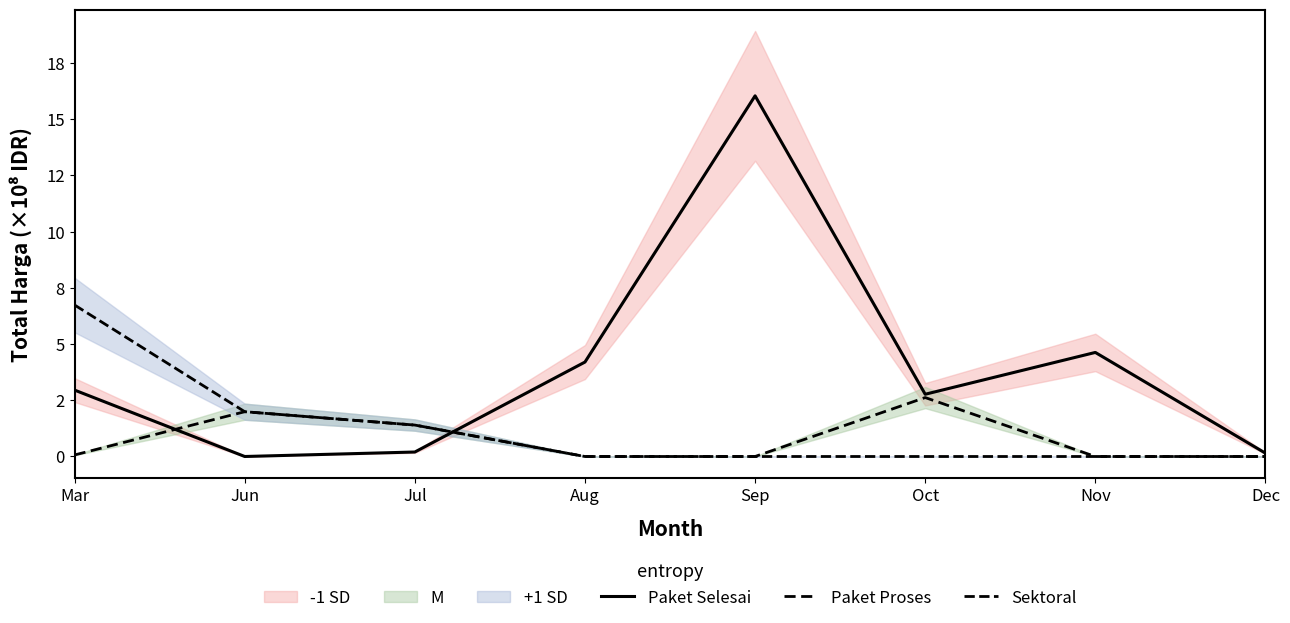

True or false: Sektoral has a value of 0.0 at Aug.

True